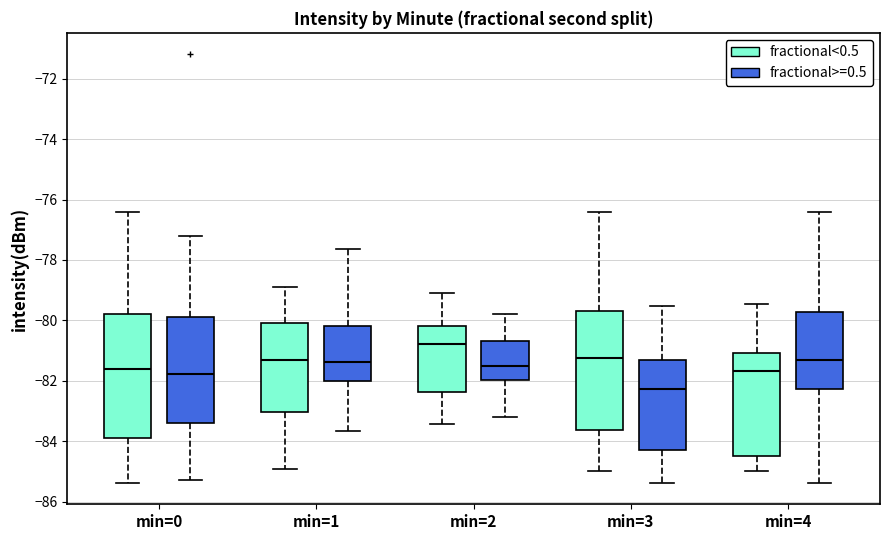

Reading left to right, read every box against the y-axis: the position of its median line, the range the box covers, and the ends of its whiskers. The values are not printed on the chart, so give them approximately, as read against the axis.

min=0 (fractional<0.5): median -81.6, box -84.0 to -79.8, whiskers -85.4 to -76.4
min=0 (fractional>=0.5): median -81.8, box -83.4 to -79.8, whiskers -85.2 to -77.2
min=1 (fractional<0.5): median -81.2, box -83.0 to -80.0, whiskers -85.0 to -78.8
min=1 (fractional>=0.5): median -81.4, box -82.0 to -80.2, whiskers -83.6 to -77.6
min=2 (fractional<0.5): median -80.8, box -82.4 to -80.2, whiskers -83.4 to -79.2
min=2 (fractional>=0.5): median -81.4, box -82.0 to -80.6, whiskers -83.2 to -79.8
min=3 (fractional<0.5): median -81.2, box -83.6 to -79.6, whiskers -85.0 to -76.4
min=3 (fractional>=0.5): median -82.2, box -84.2 to -81.4, whiskers -85.4 to -79.6
min=4 (fractional<0.5): median -81.6, box -84.4 to -81.0, whiskers -85.0 to -79.4
min=4 (fractional>=0.5): median -81.2, box -82.2 to -79.8, whiskers -85.4 to -76.4